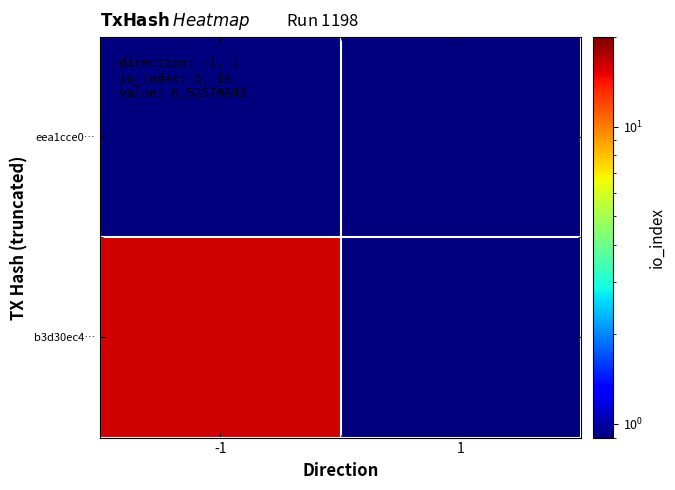

Which category has the lowest value across all series?

-1